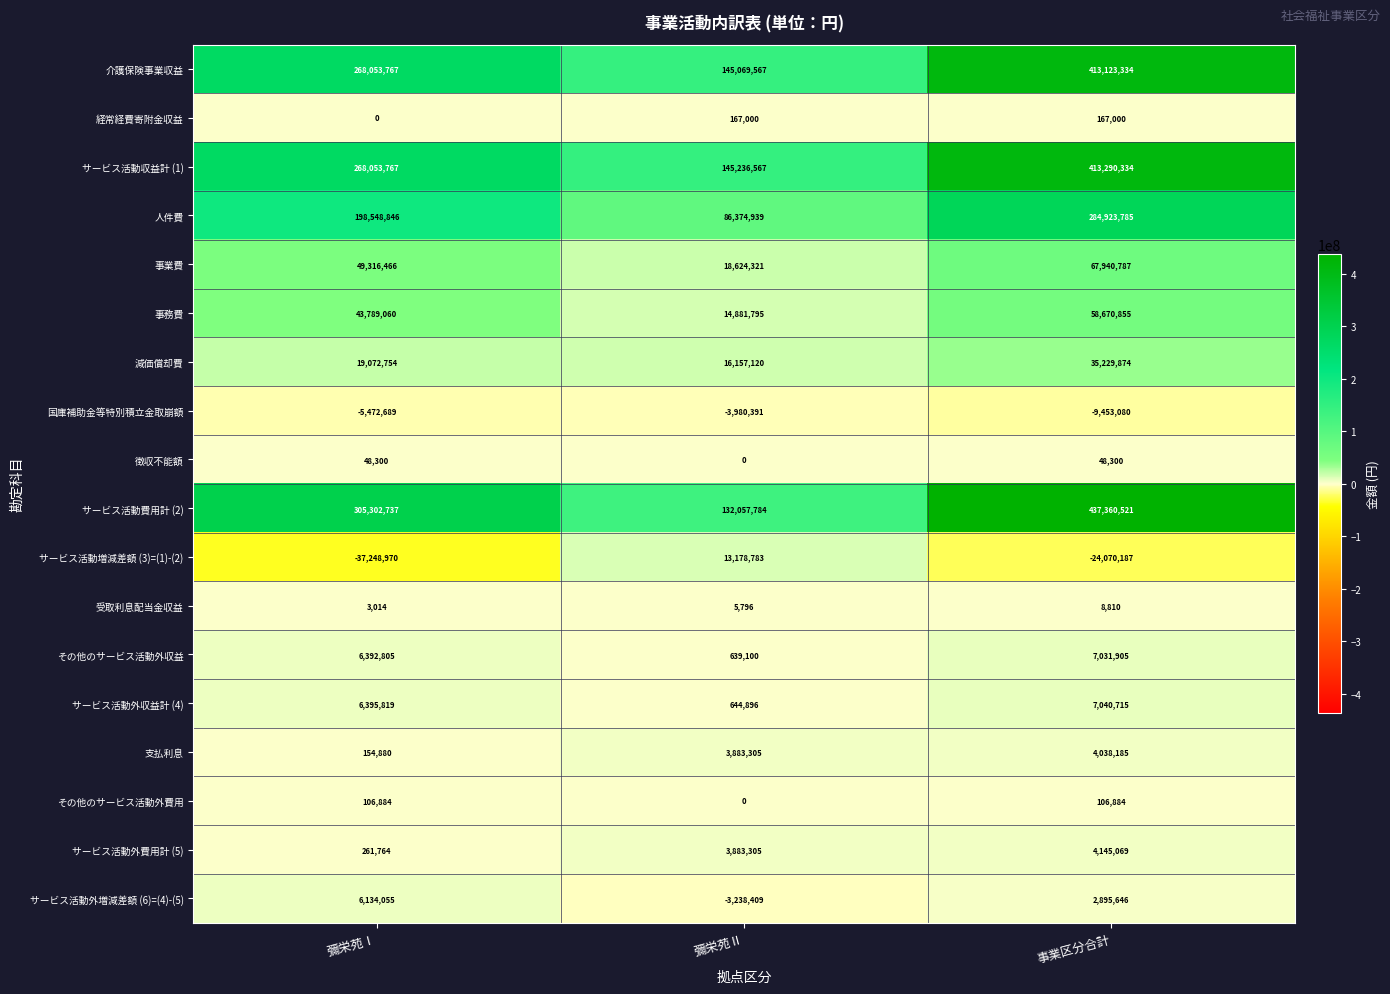

At how many categories does at least one series exceed 63802553?

3